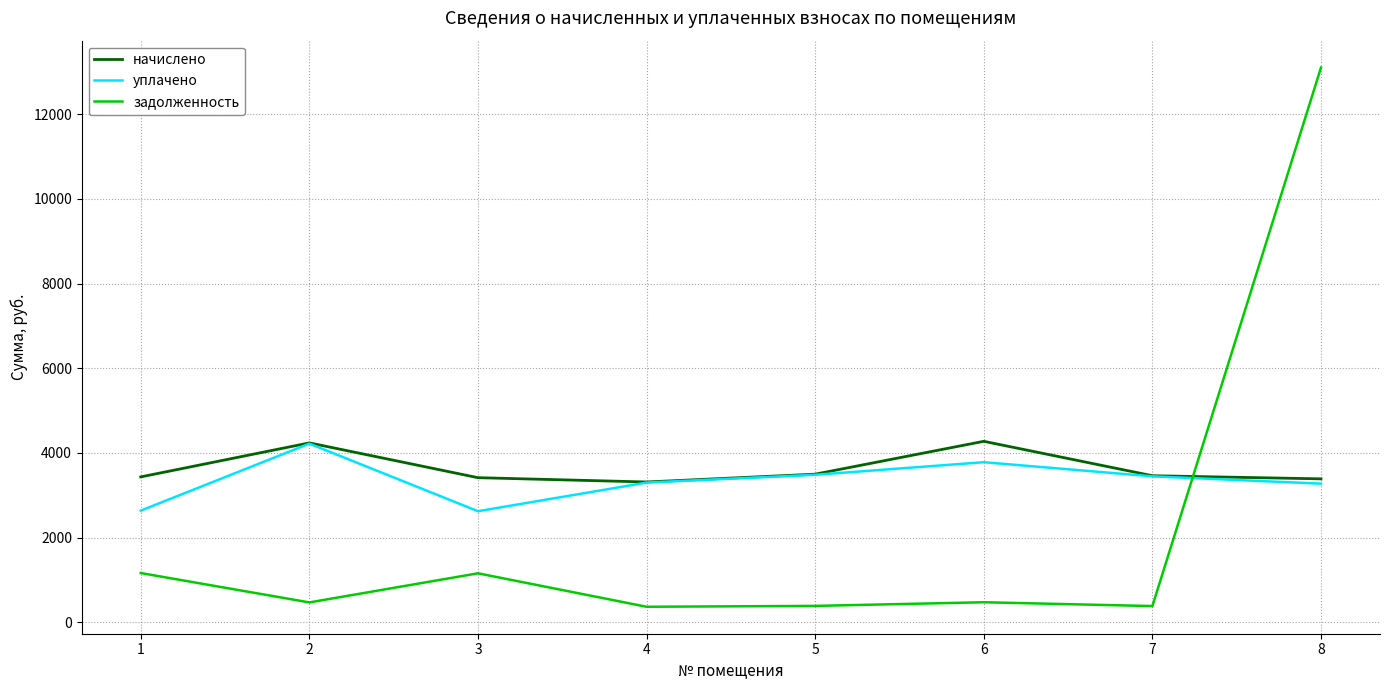

At how many categories does at least one series exceed 4508?

1